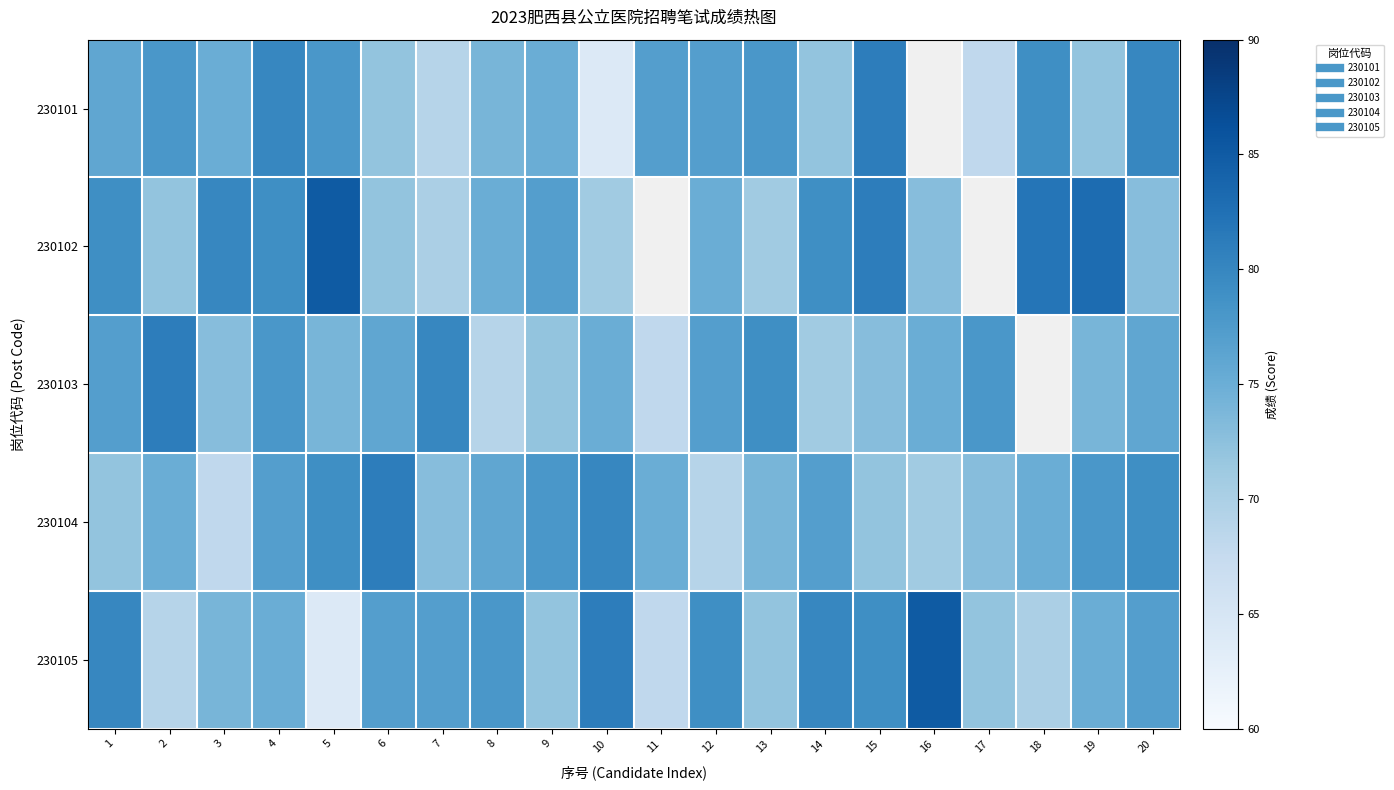

At which category is the sum across all series the highest?

4